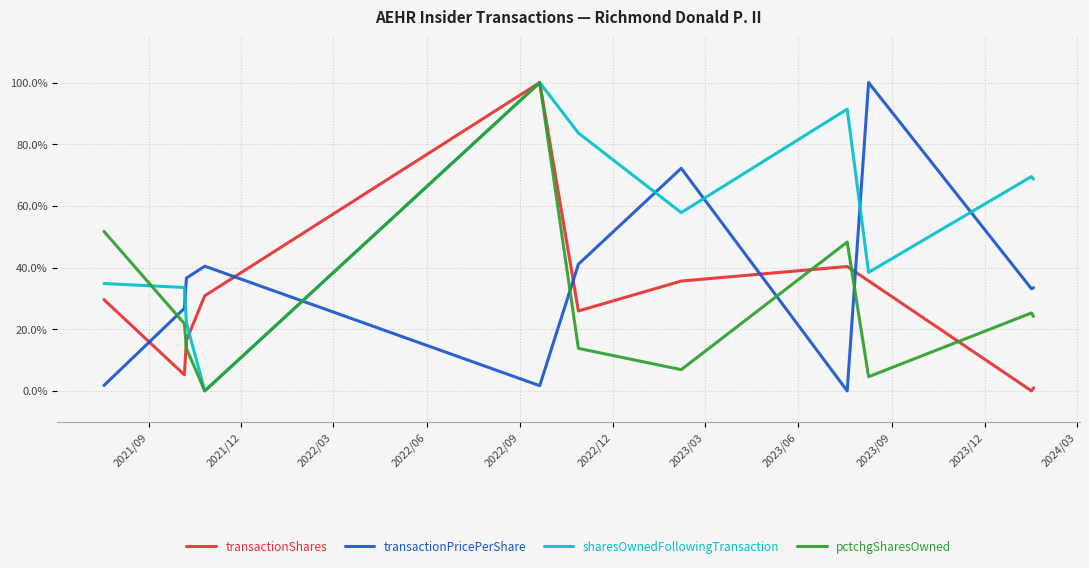

How many times do pctchgSharesOwned and transactionPricePerShare cross each other?

5